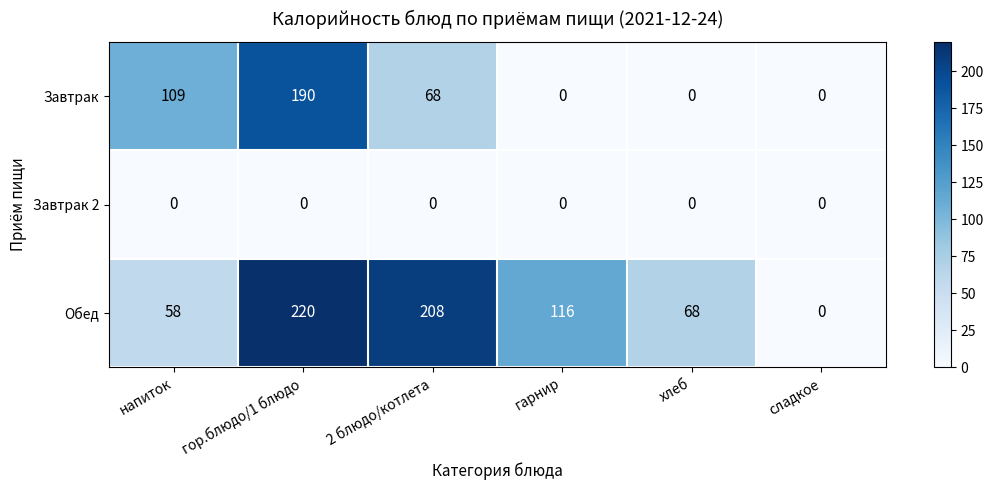

What is the sum of all Завтрак values?

367